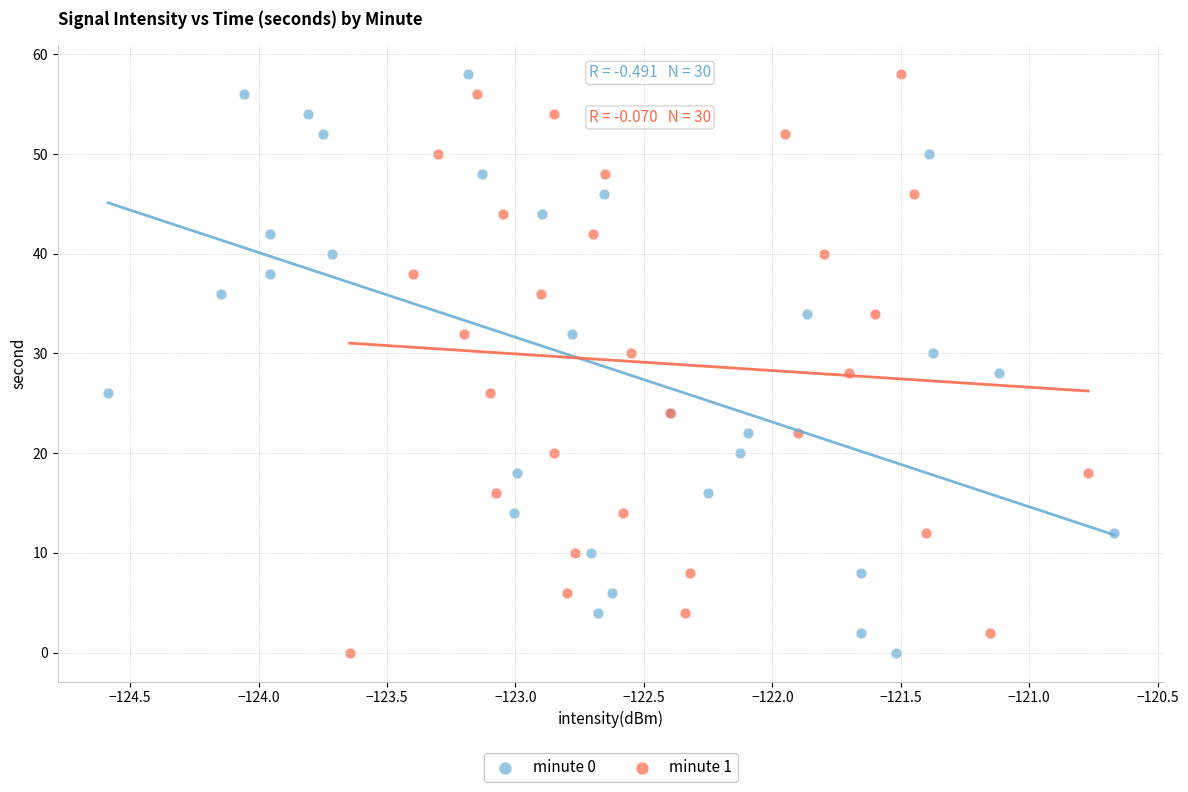

What are all the series names shown in the legend?

minute 0, minute 1